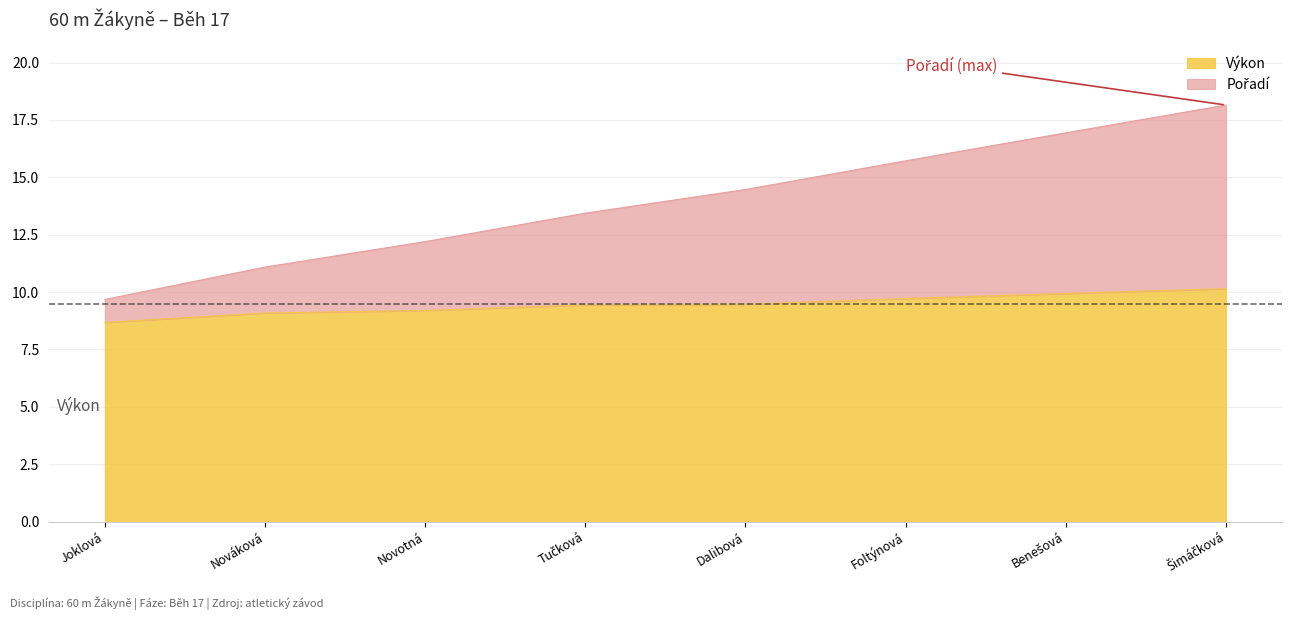

True or false: Výkon and Pořadí intersect in this chart.

False